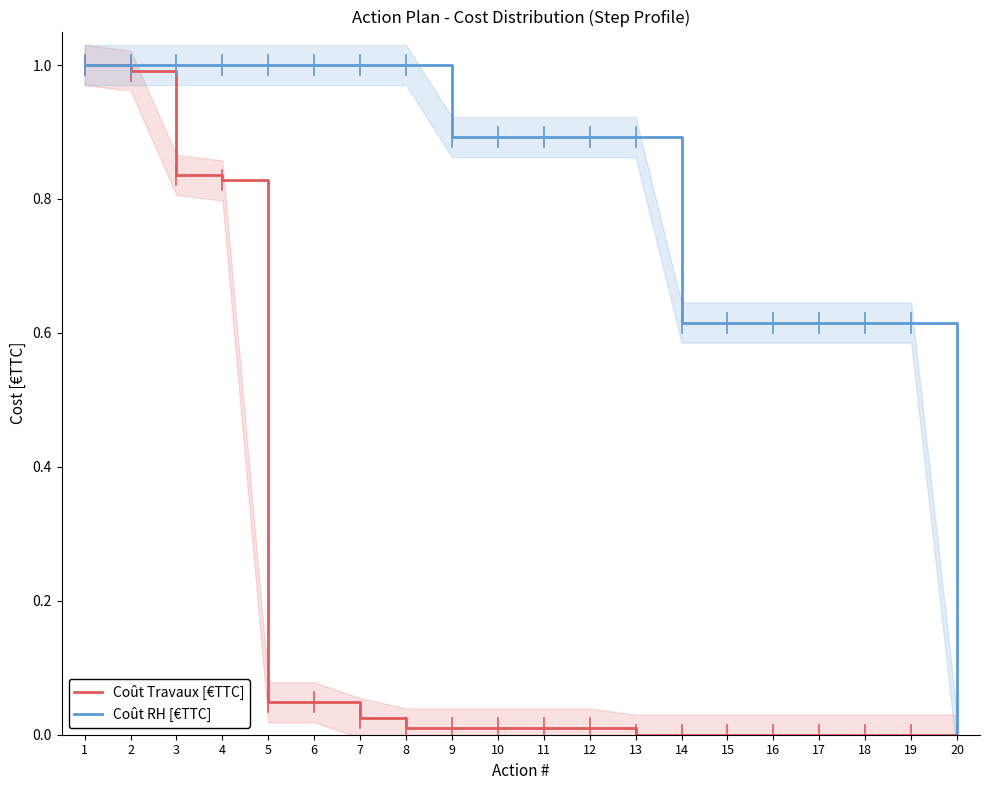

How many lines are shown in the chart?

2